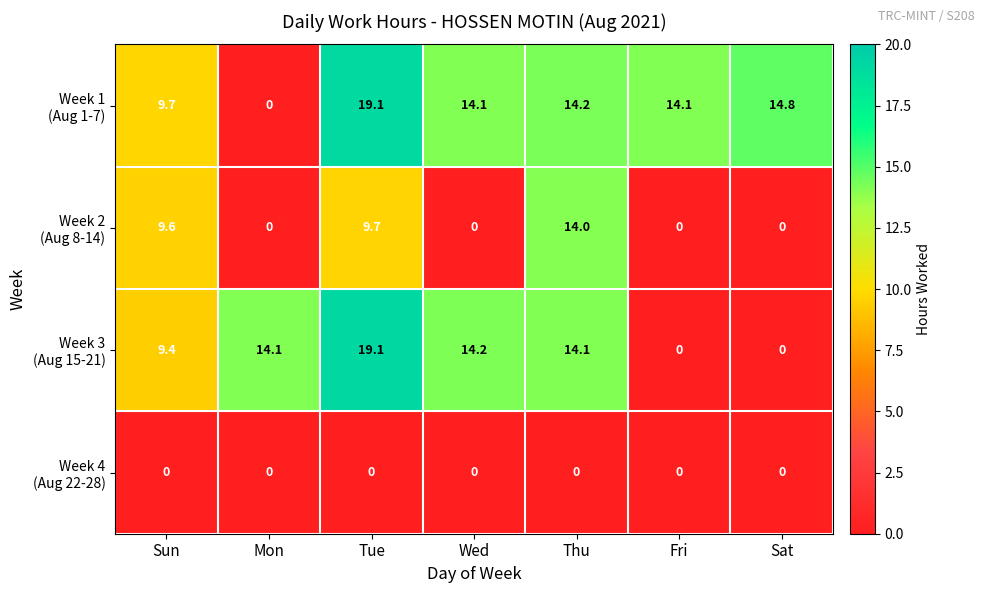

What is the greatest value displayed?

19.1